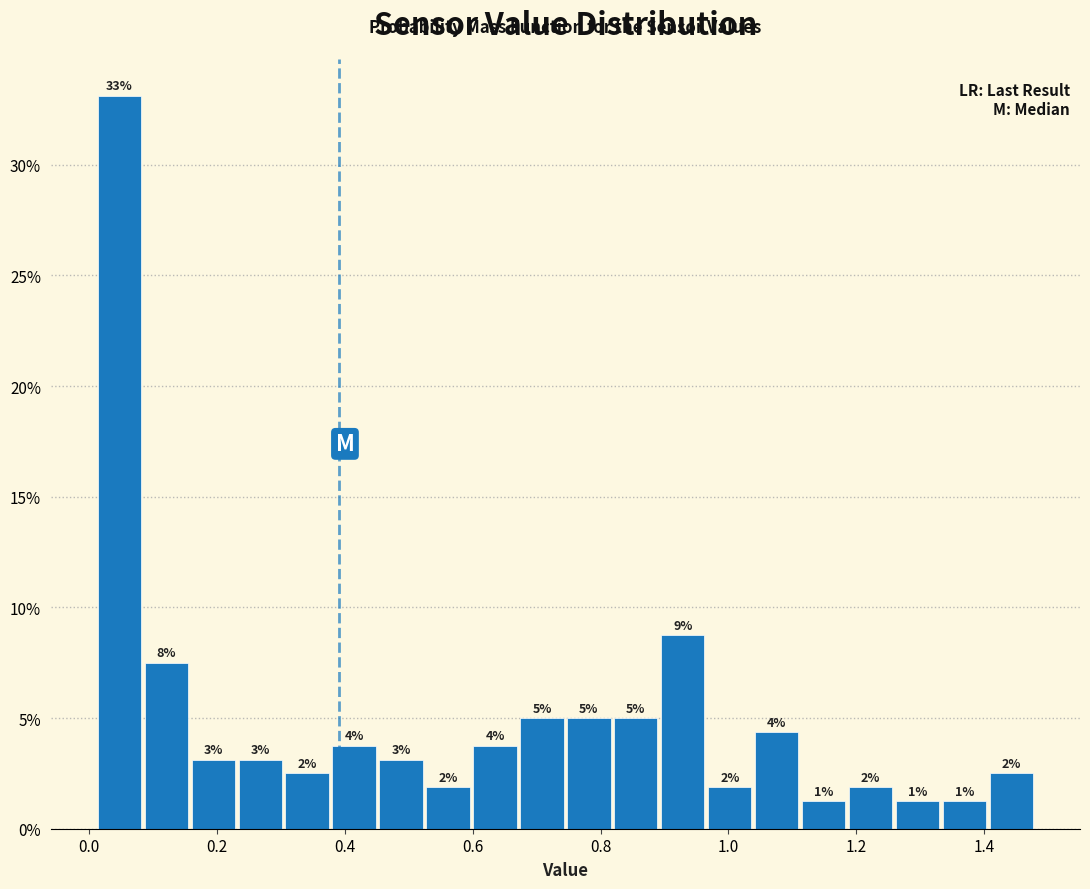

Around what value on the x-axis is the tallest bar? Give the approximate position of its centre, as read against the axis.

0.04